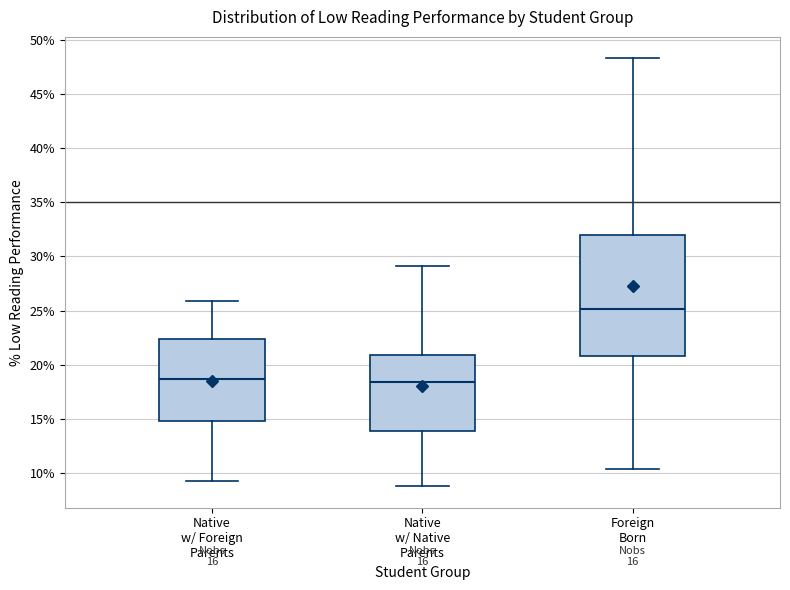

Reading left to right, read every box against the y-axis: the position of its median line, the range the box covers, and the ends of its whiskers. The values are not printed on the chart, so give them approximately, as read against the axis.

Native w/ Foreign Parents: median 18.5, box 15.0 to 22.5, whiskers 9.5 to 26.0
Native w/ Native Parents: median 18.5, box 14.0 to 21.0, whiskers 9.0 to 29.0
Foreign Born: median 25.0, box 21.0 to 32.0, whiskers 10.5 to 48.5